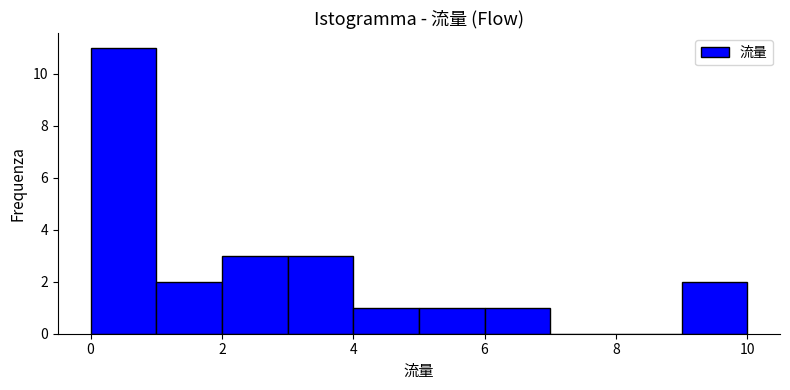

Reading left to right, list every bar in this chart as the range it spans on the x-axis followed by its height. The values are not printed on the chart, so give them approximately, as read against the axis.

0 to 1: 11
1 to 2: 2
2 to 3: 3
3 to 4: 3
4 to 5: 1
5 to 6: 1
6 to 7: 1
7 to 8: 0
8 to 9: 0
9 to 10: 2